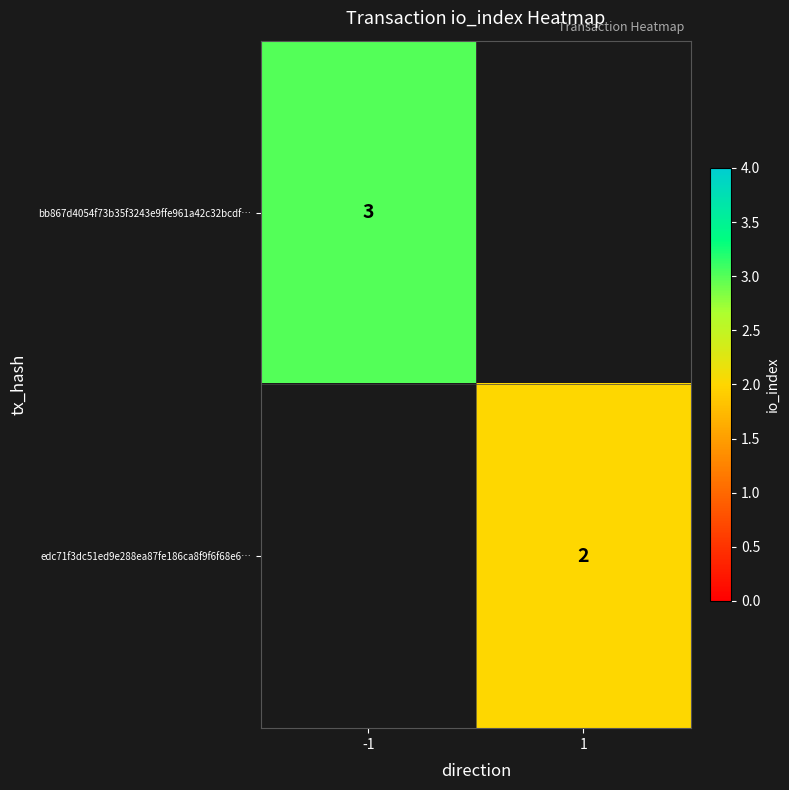

At which category does the chart reach its minimum across all series?

1